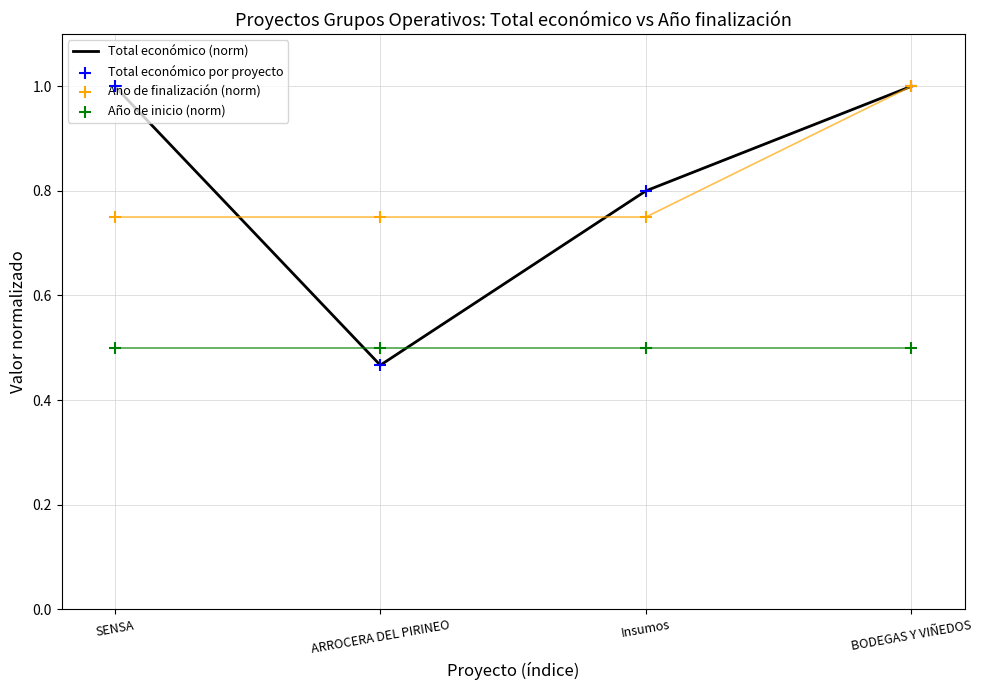

At which category is the sum across all series the highest?

BODEGAS Y VIÑEDOS